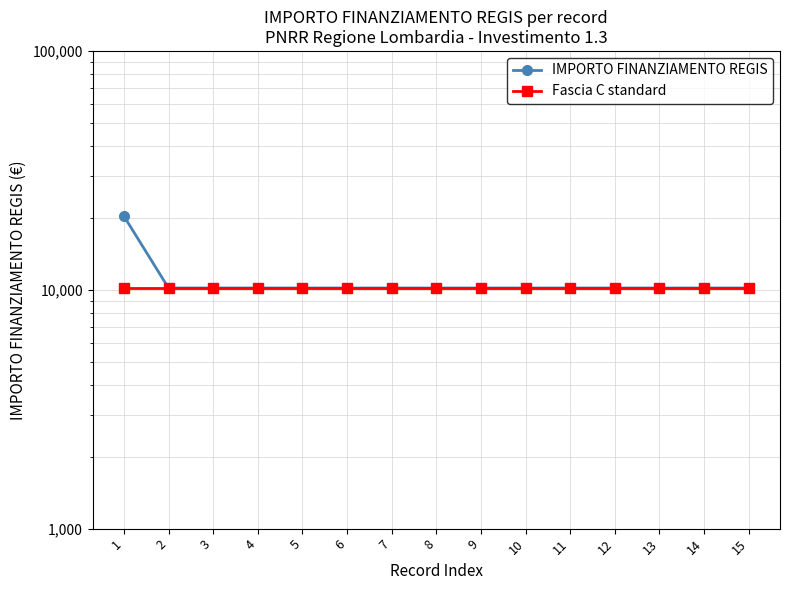

What is the sum of the Fascia C standard values at 4 and 8?

20344